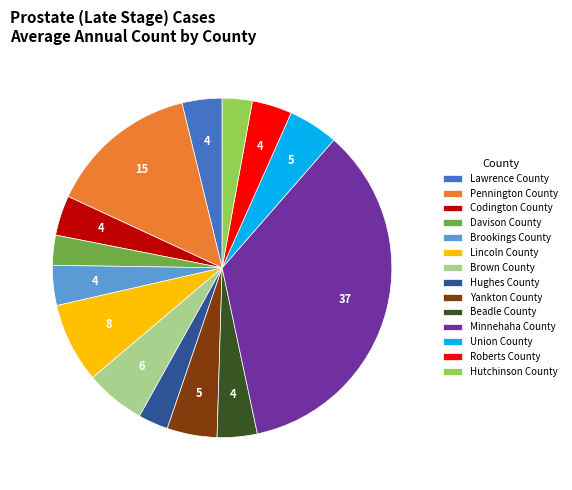

Count the number of slices in the pie.

14